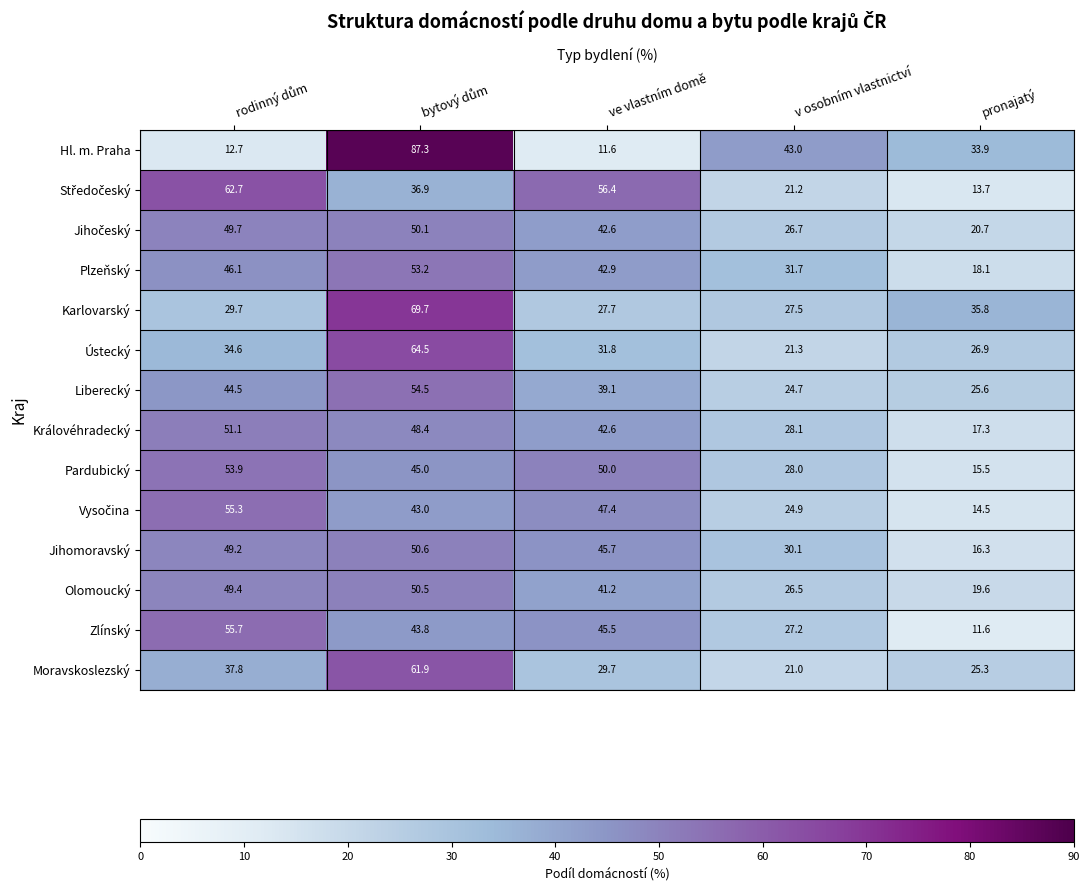

Which series has the largest total across all categories?

Pardubický